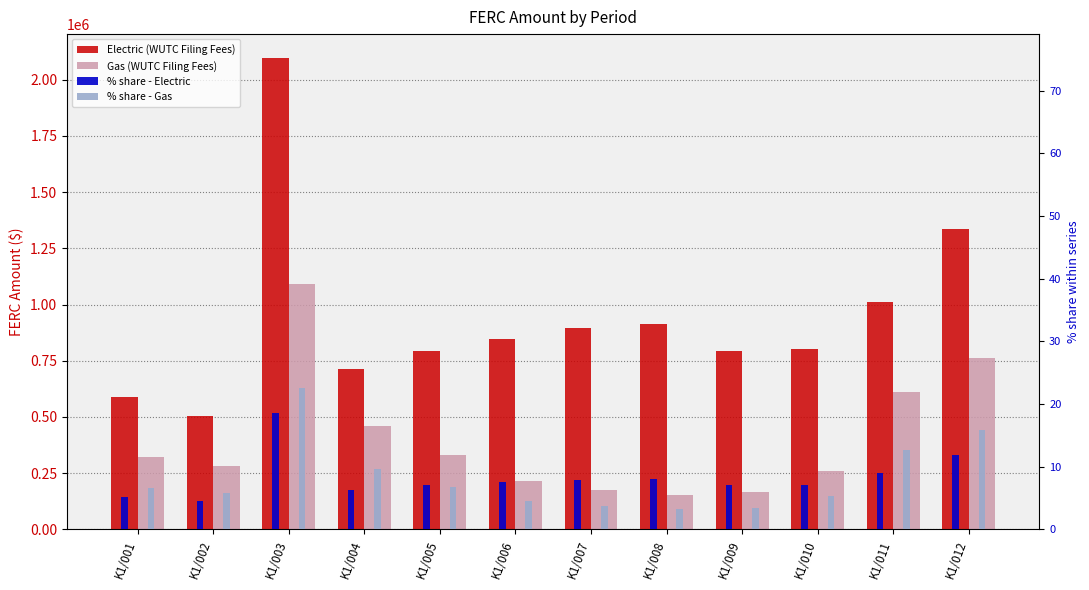

What are all the series names shown in the legend?

Electric (WUTC Filing Fees), Gas (WUTC Filing Fees), % share - Electric, % share - Gas